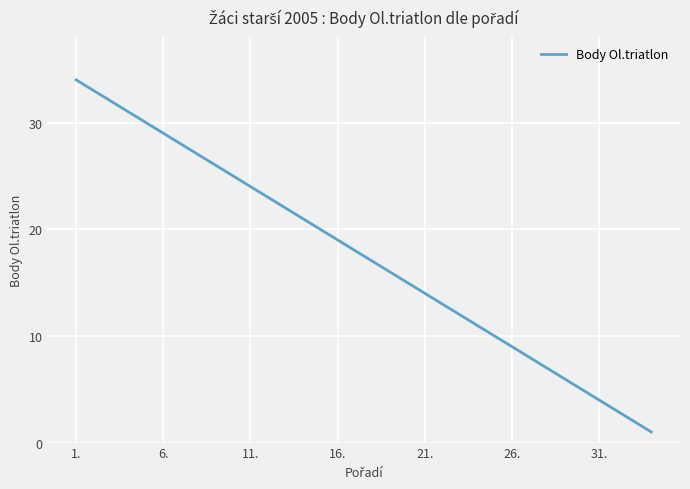

What is the maximum value shown in the chart?

34